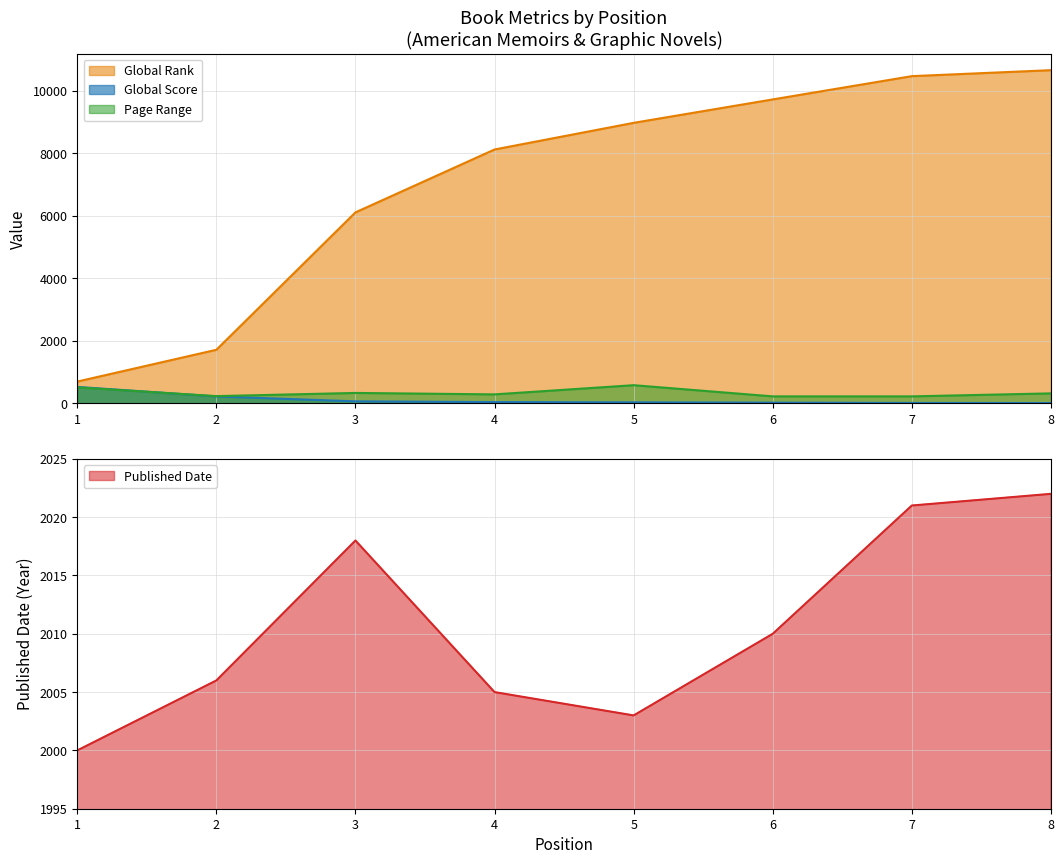

How many intersections are there between Global Score and Page Range?

1